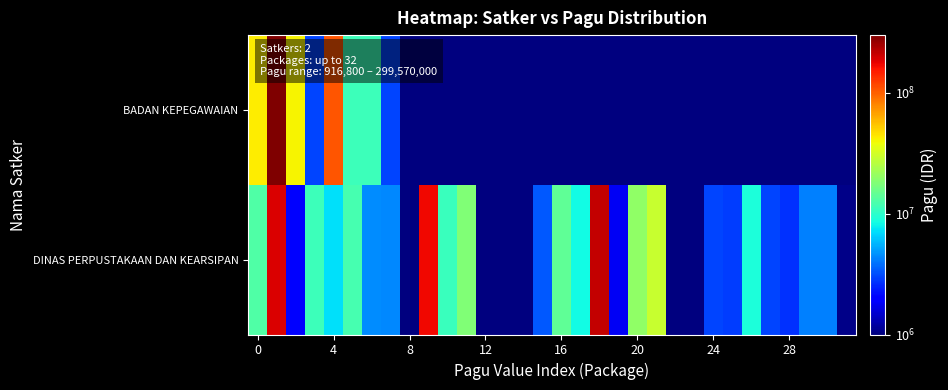

Reading left to right, extract all data points from this chart.

BADAN KEPEGAWAIAN: 43050401	299570001	40890001	3020001	105858001	11237001	11237001	3020001	1	1	1	1	1	1	1	1	1	1	1	1	1	1	1	1	1	1	1	1	1	1	1	1
DINAS PERPUSTAKAAN DAN KEARSIPAN: 12690001	188400001	2040001	11250001	7260001	12000001	4500001	4424401	1010001	169315001	10890001	18000001	916801	300001	400001	3360001	14250001	8460001	213312001	1800001	19890001	29400001	300001	750001	3030001	2850001	9000001	3030001	2700001	4230001	4230001	1050001